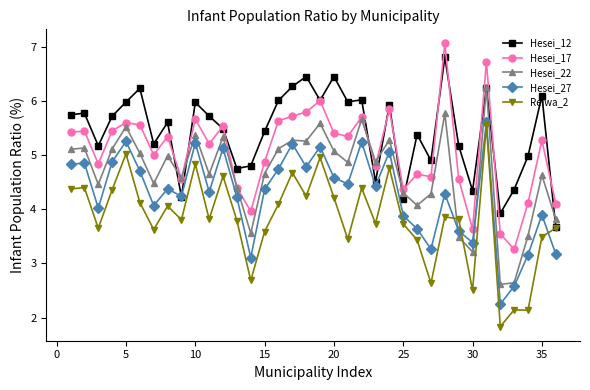

What is the smallest value displayed?

1.8